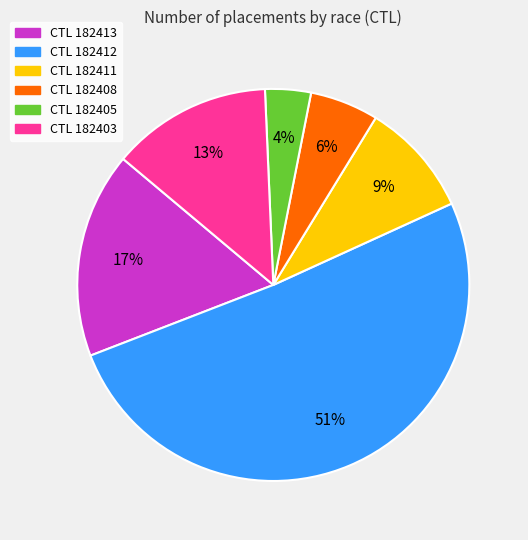

To the nearest percent, what is the average slice percentage?

17%